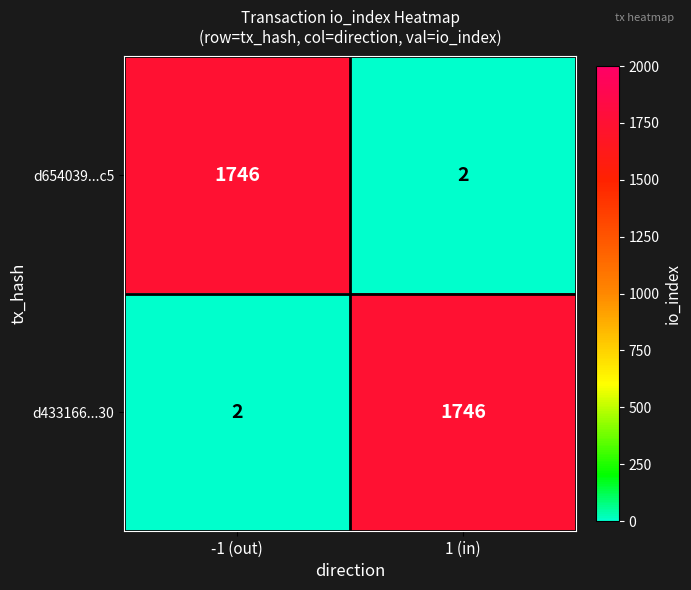

Rank the categories by d654039...c5 value from highest to lowest.

-1 (out), 1 (in)